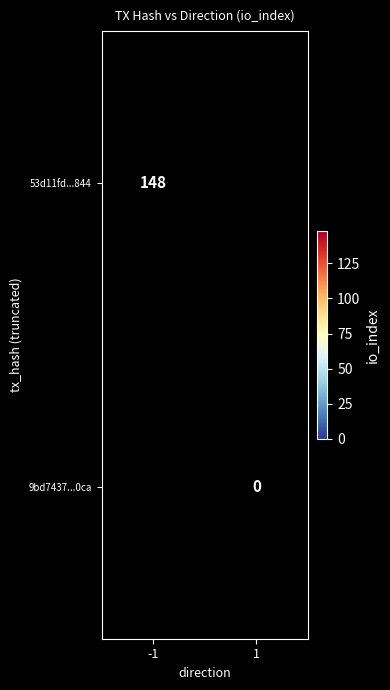

True or false: 53d11fd...844 has a value of 148 at -1.

True